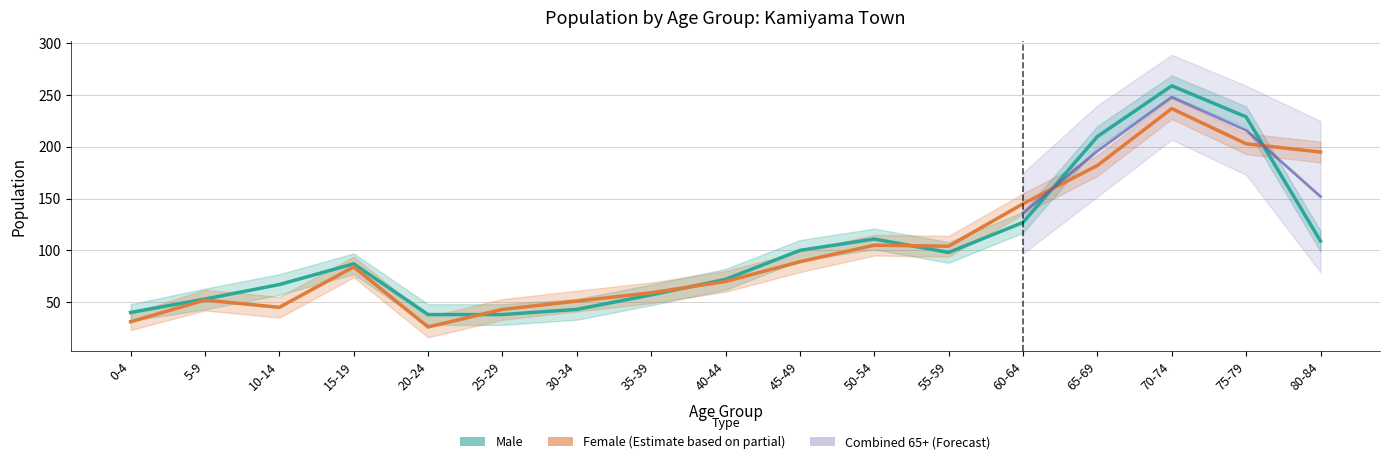

What is the difference between the highest and lowest values at 5-9?

21